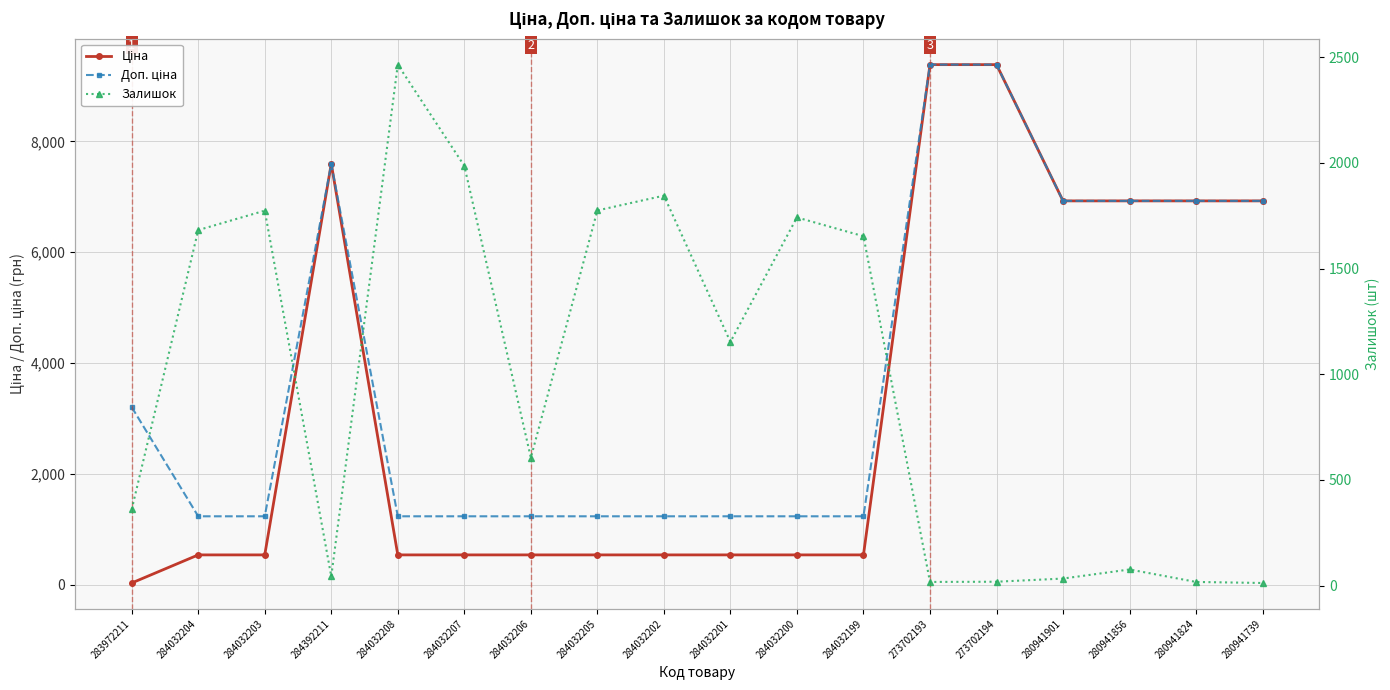

True or false: Доп. ціна has a value of 1235.4 at 284032200.

True